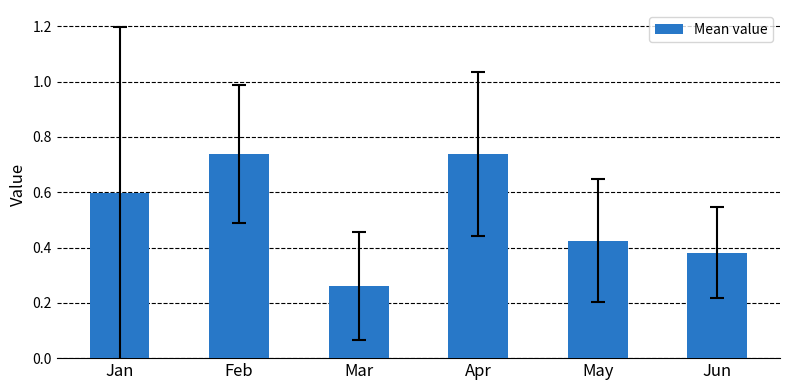

What is the difference between the maximum and minimum values?

0.5